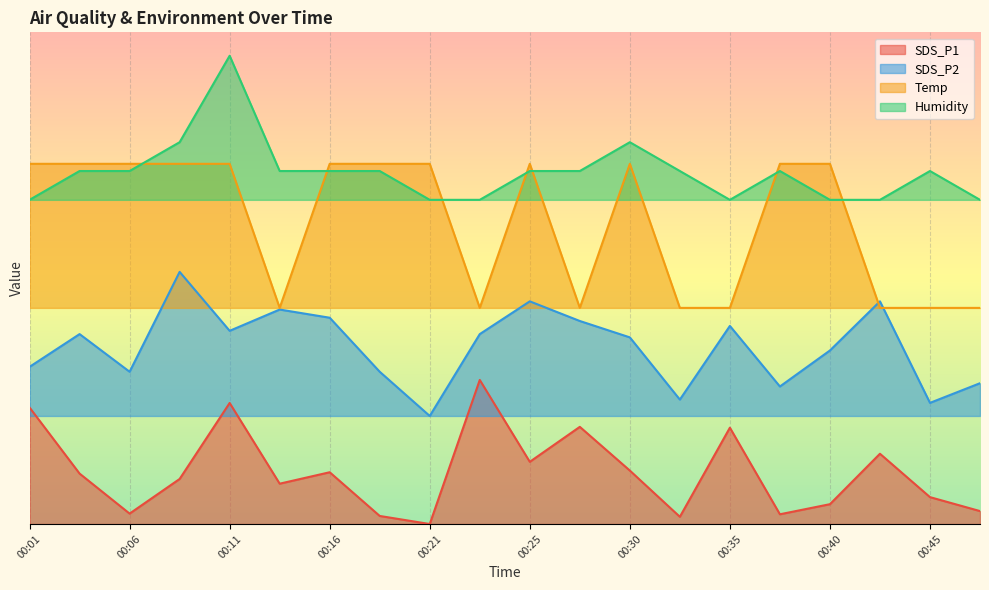

At which category does SDS_P2 reach its first local peak?

00:03